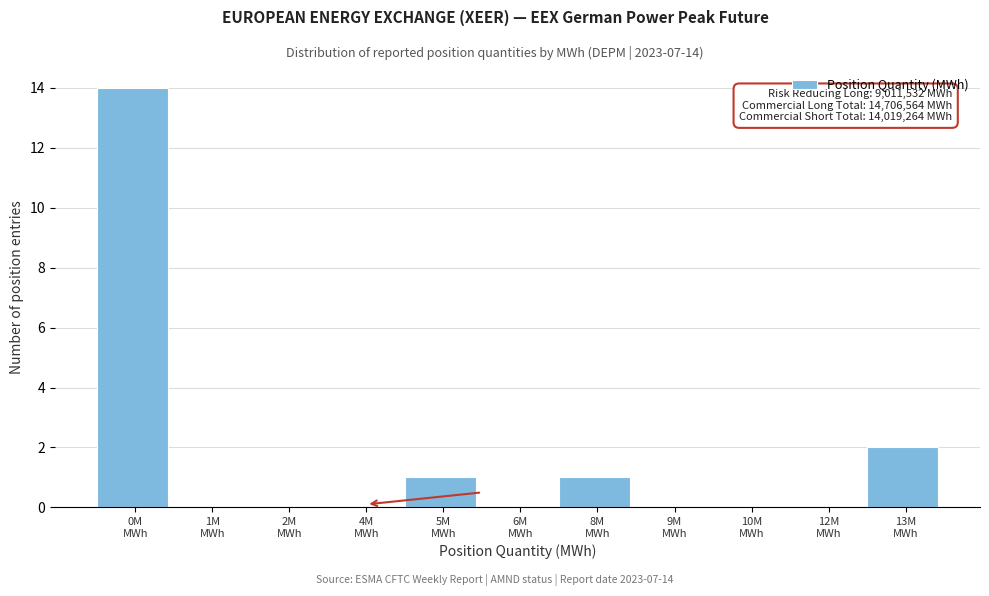

What is the sum of all values?

18